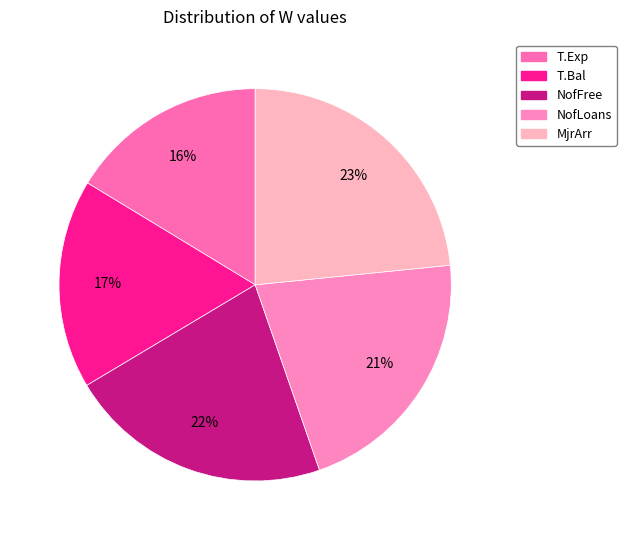

Does MjrArr account for over 50% of the chart?

No